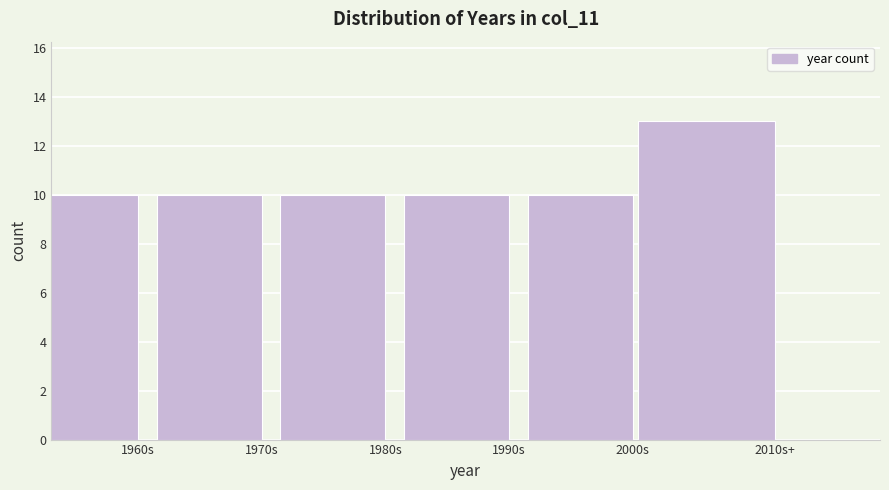

Reading left to right, extract all data points from this chart.

1960s=10	1970s=10	1980s=10	1990s=10	2000s=10	2010s+=13